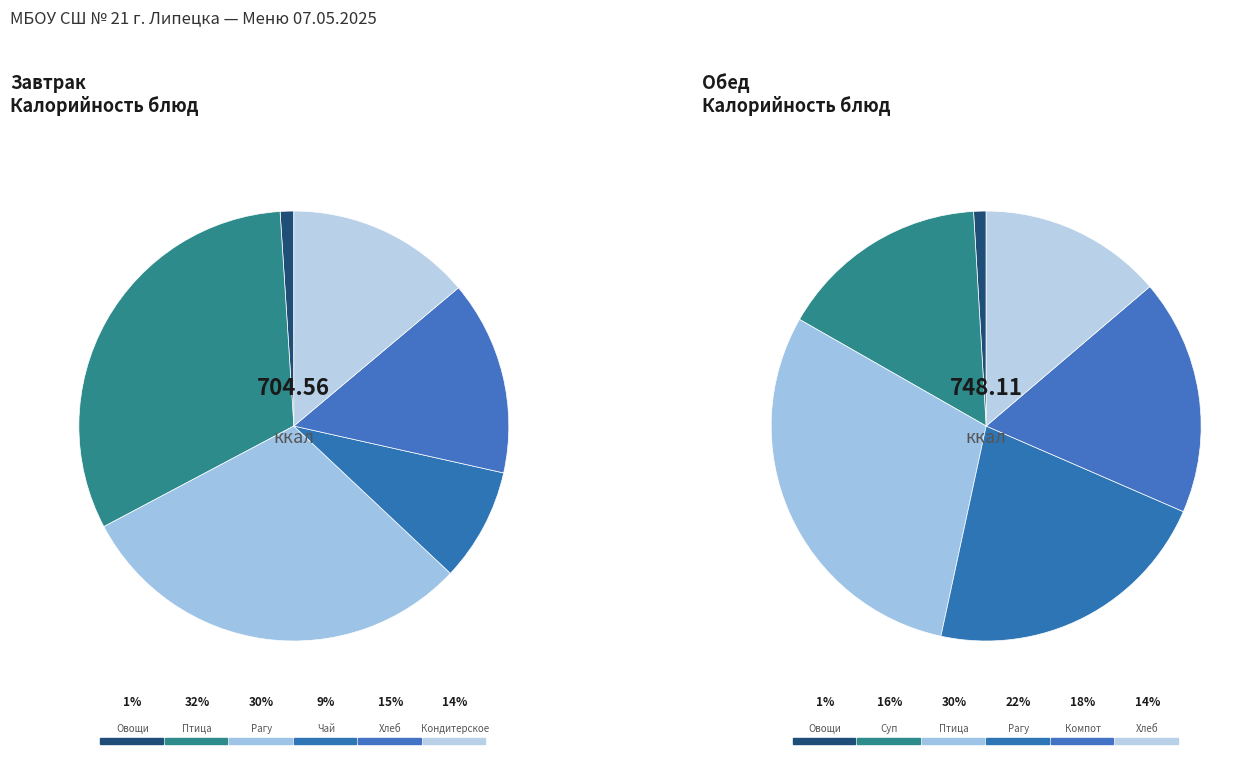

Which slice is the largest?

Птица отварная с соусом